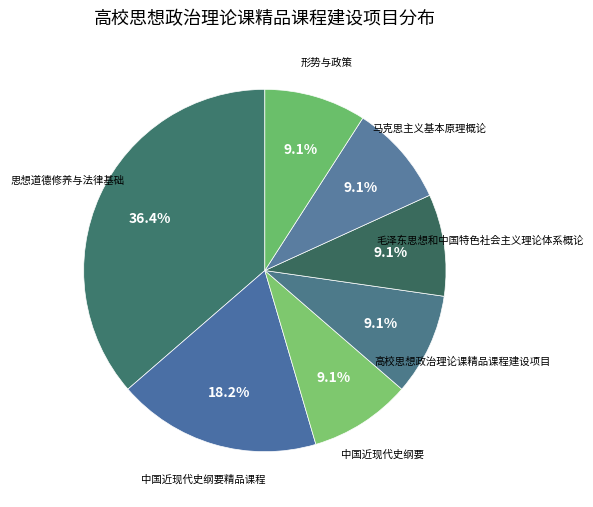

To the nearest percent, what is the difference between the largest and smallest slice percentages?

27%